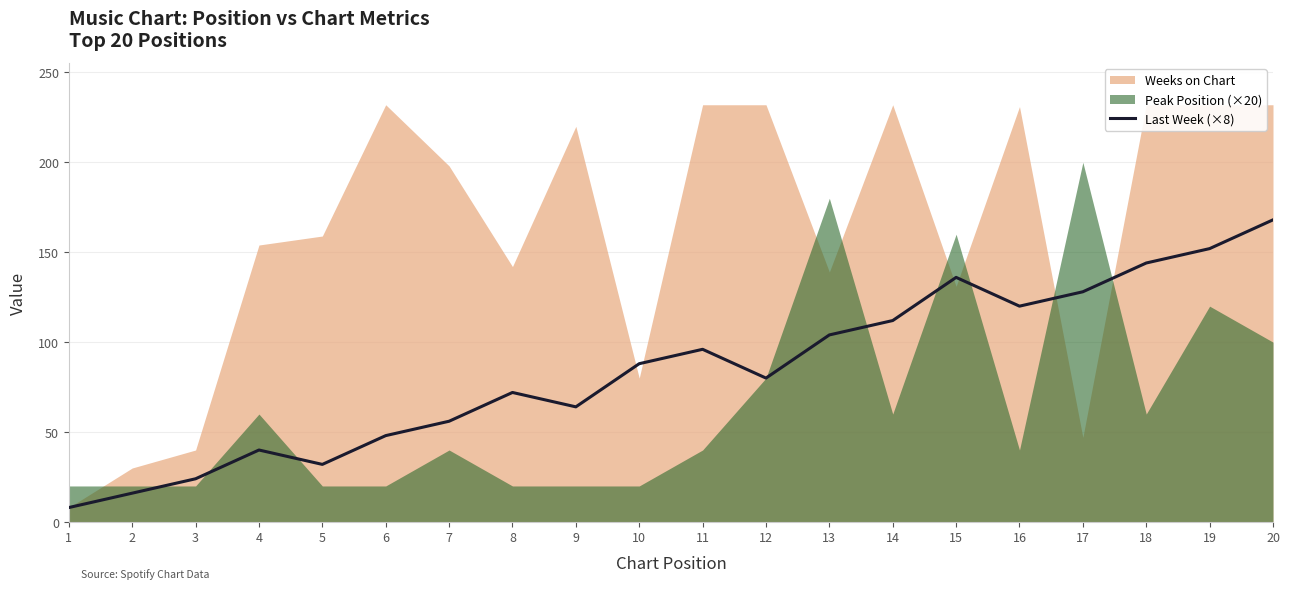

Rank the categories by Last Week (×8) value from lowest to highest.

1, 2, 3, 5, 4, 6, 7, 9, 8, 12, 10, 11, 13, 14, 16, 17, 15, 18, 19, 20